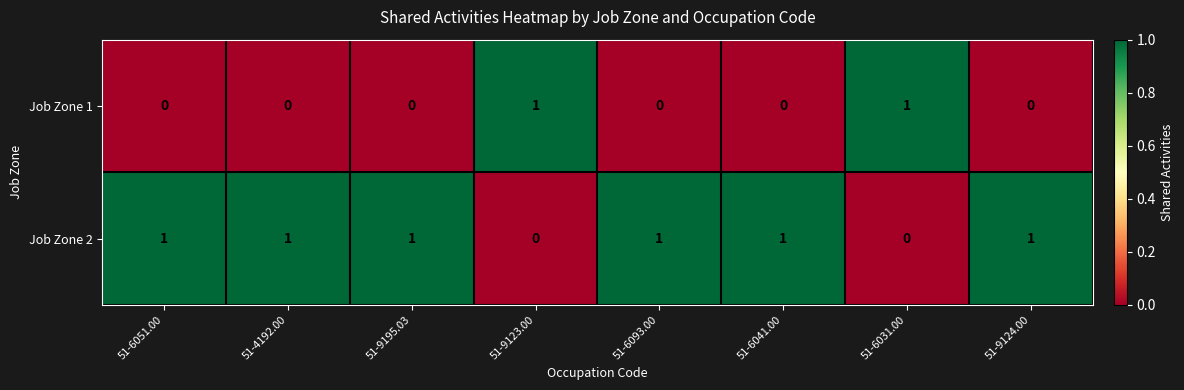

Rank the series at 51-9195.03 from highest to lowest value.

Job Zone 2, Job Zone 1